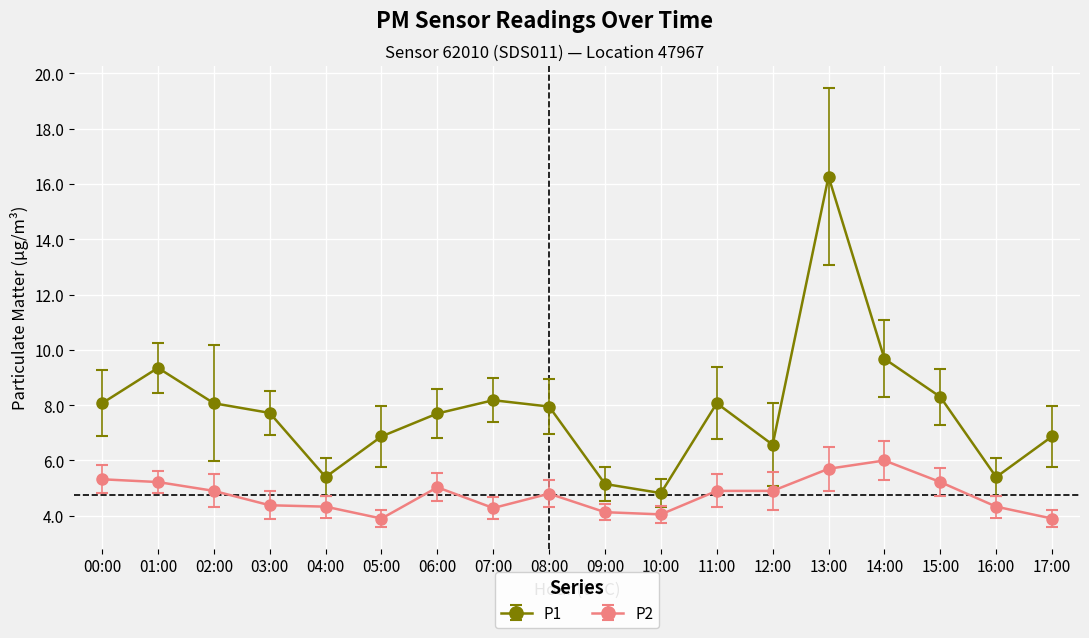

What is the sum of all P1 values?

140.4